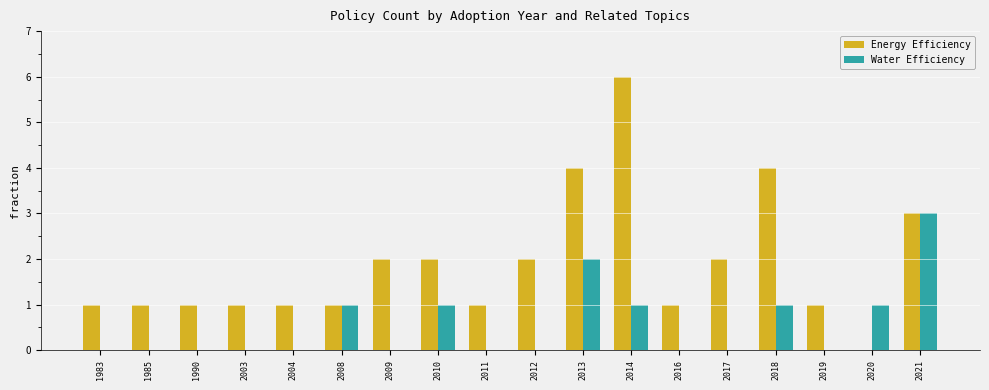

What is the sum of all Water Efficiency values?

10